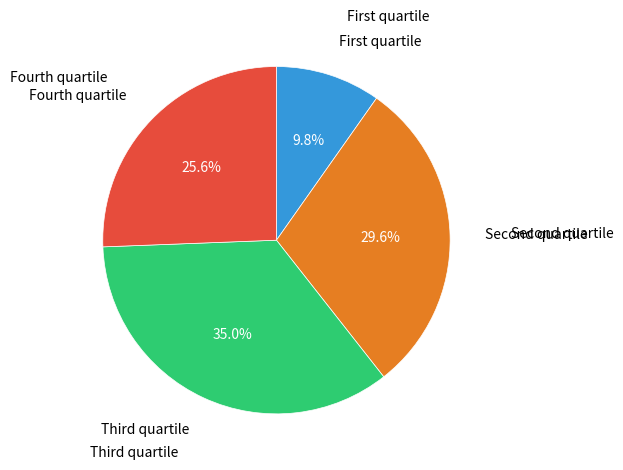

Is there any slice that represents more than half of the pie?

No